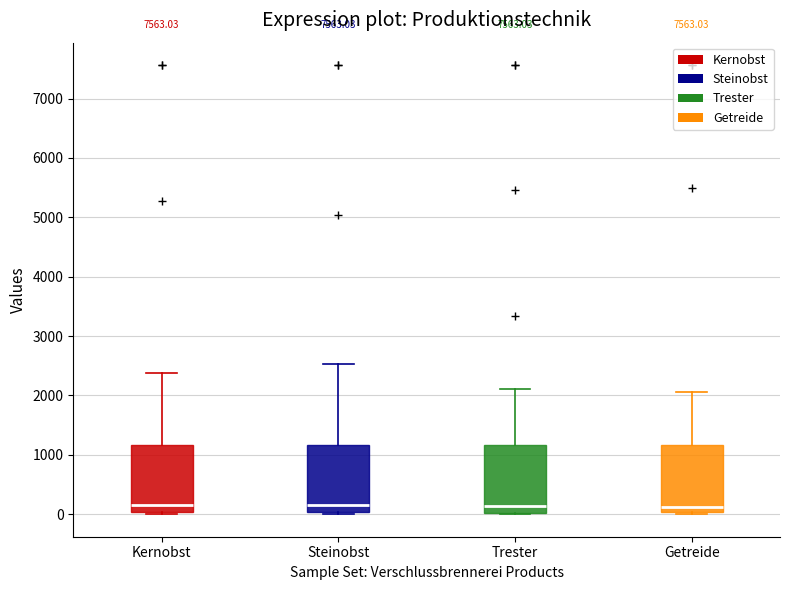

Reading left to right, read every box against the y-axis: the position of its median line, the range the box covers, and the ends of its whiskers. The values are not printed on the chart, so give them approximately, as read against the axis.

Kernobst: median 200, box 0 to 1200, whiskers 0 to 2400
Steinobst: median 200, box 0 to 1200, whiskers 0 to 2500
Trester: median 100, box 0 to 1200, whiskers 0 to 2100
Getreide: median 100, box 0 to 1200, whiskers 0 (just below the box's lower edge) to 2100